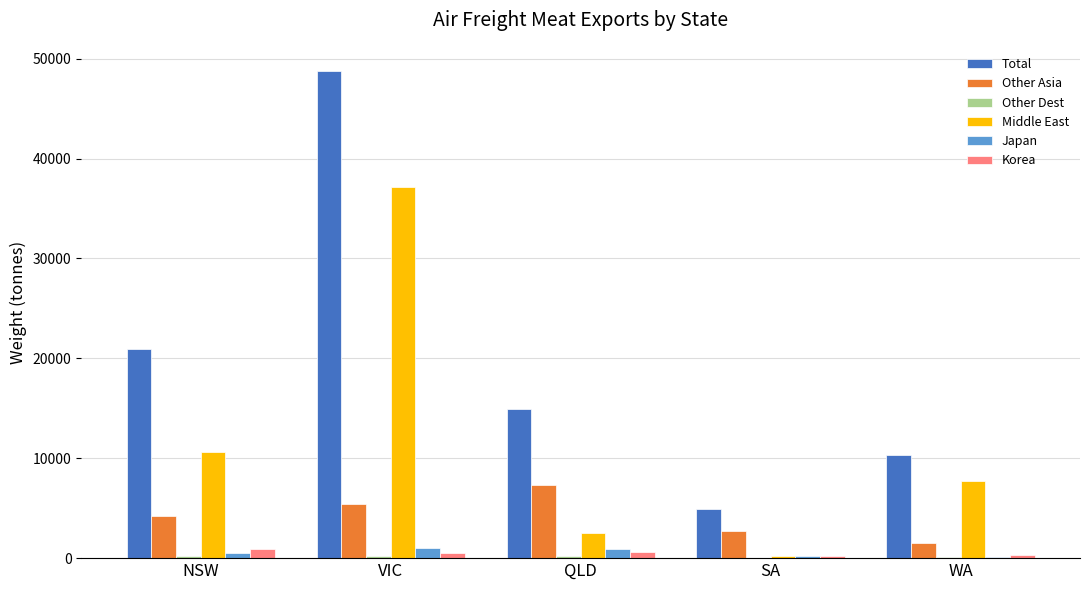

Which label corresponds to the largest value in the chart?

VIC